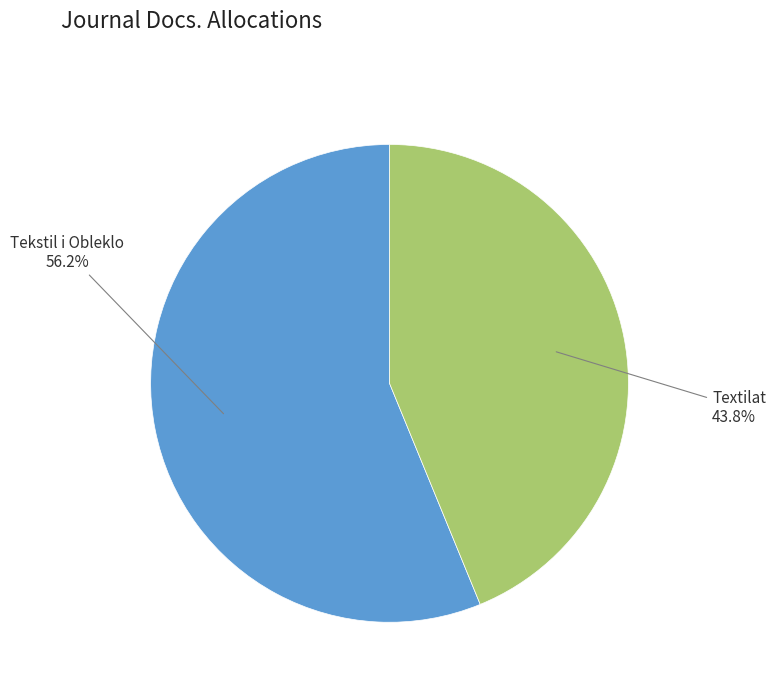

Is Tekstil i Obleklo the majority of the pie?

Yes